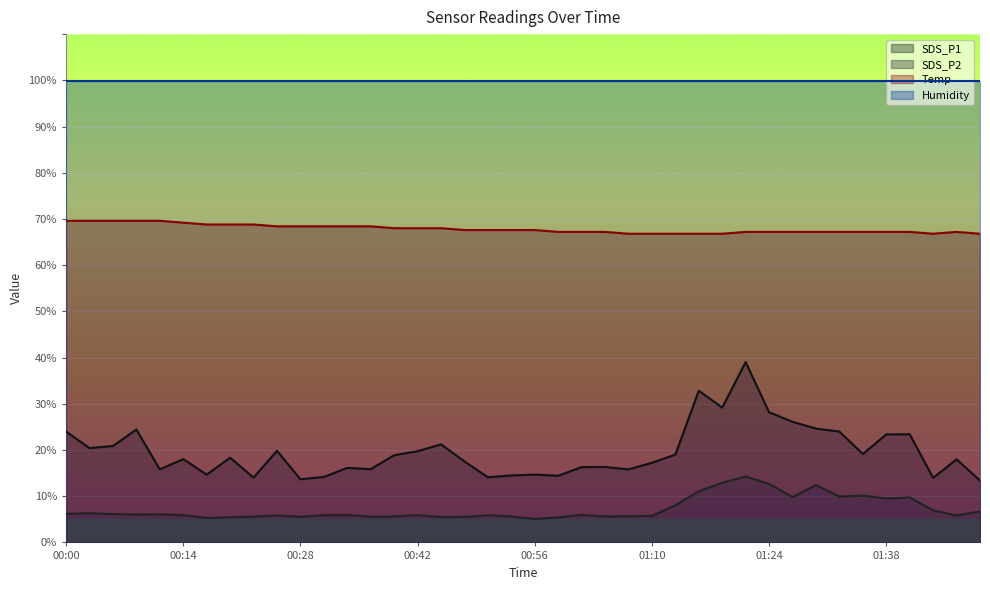

What is the spread (max minus min) of values at 00:02?

63.3